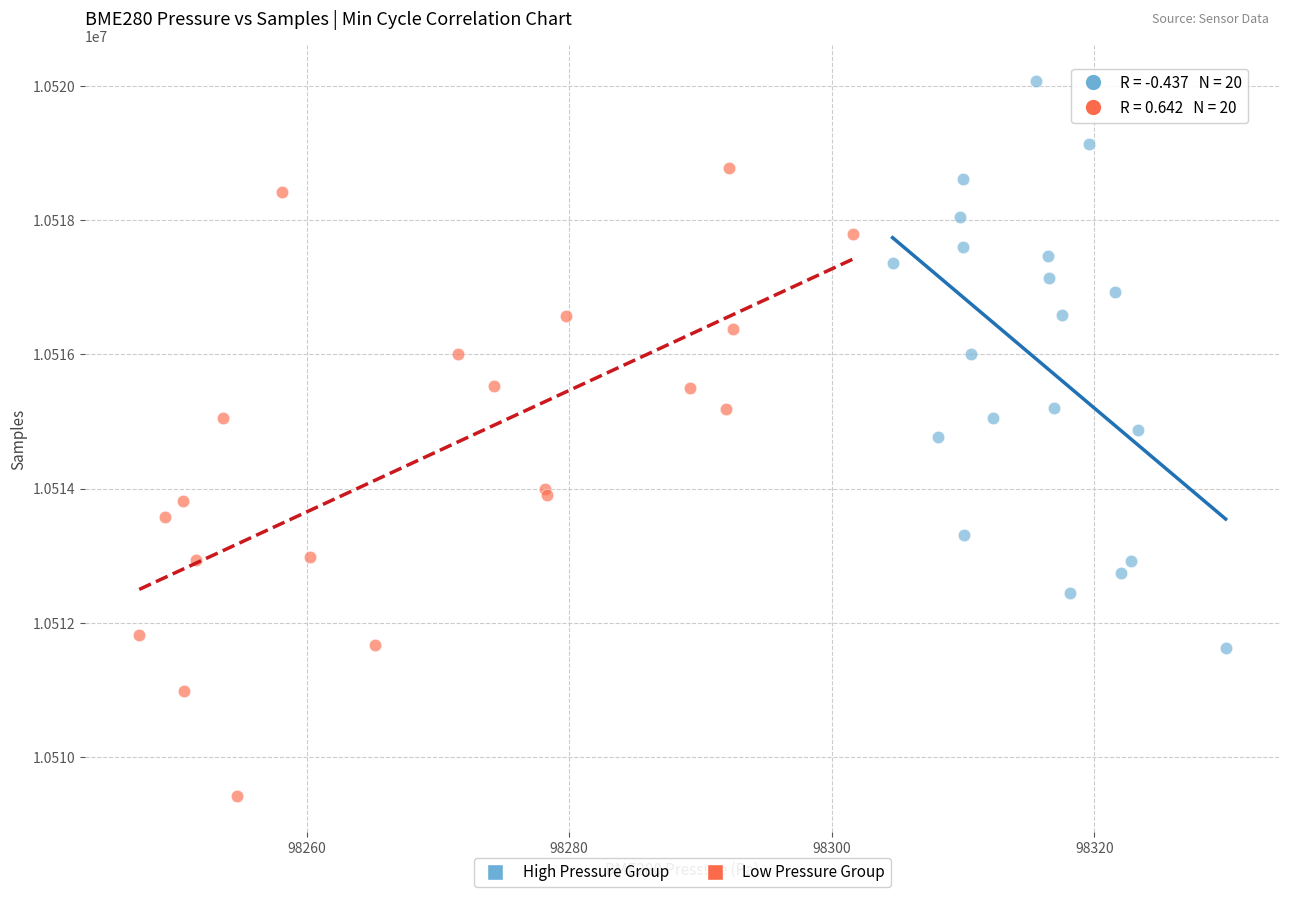

What are all the series names shown in the legend?

High Pressure Group, Low Pressure Group